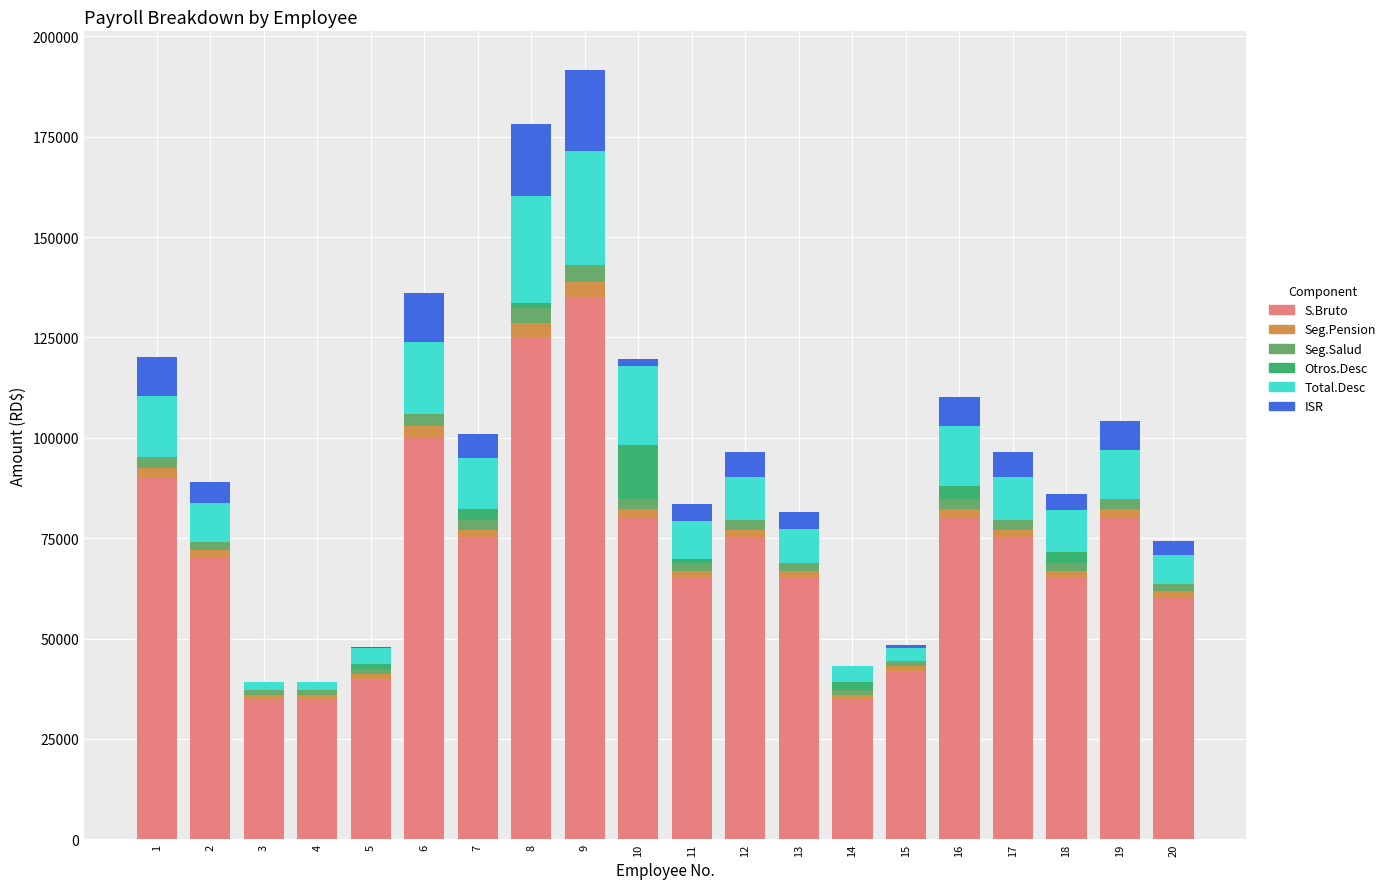

At which category is the sum across all series the highest?

9